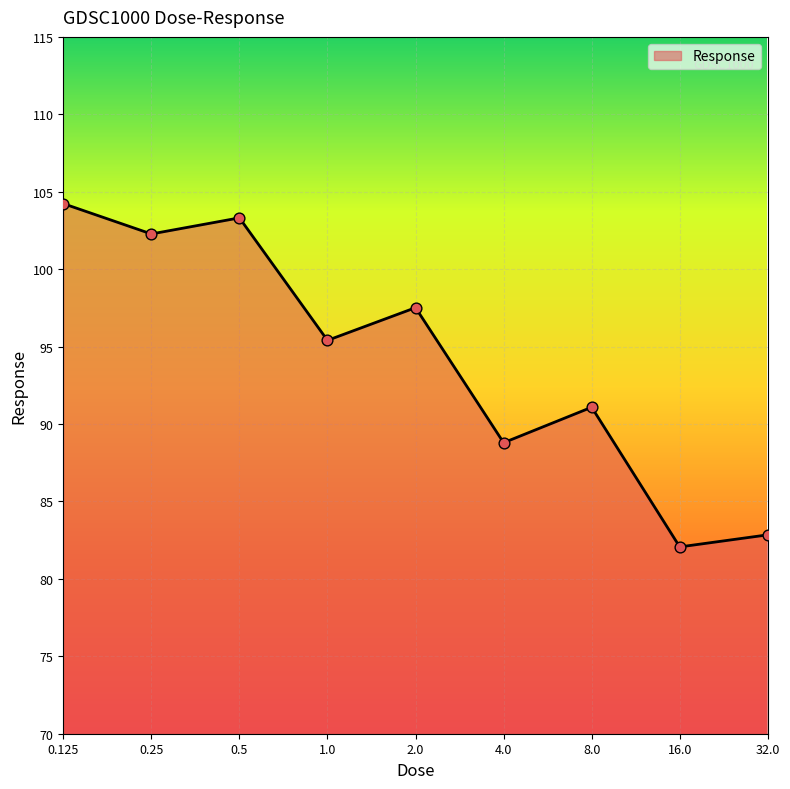

What is the difference between the maximum and minimum values?

22.2